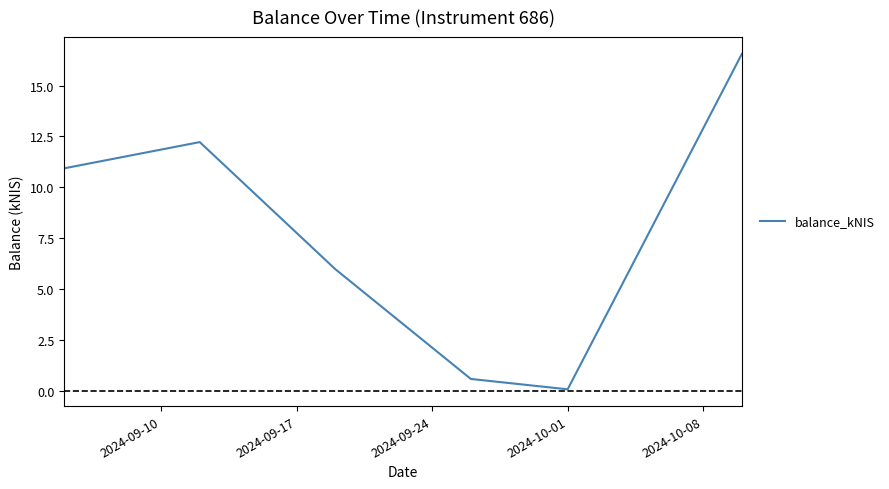

What is the minimum value shown in the chart?

0.1